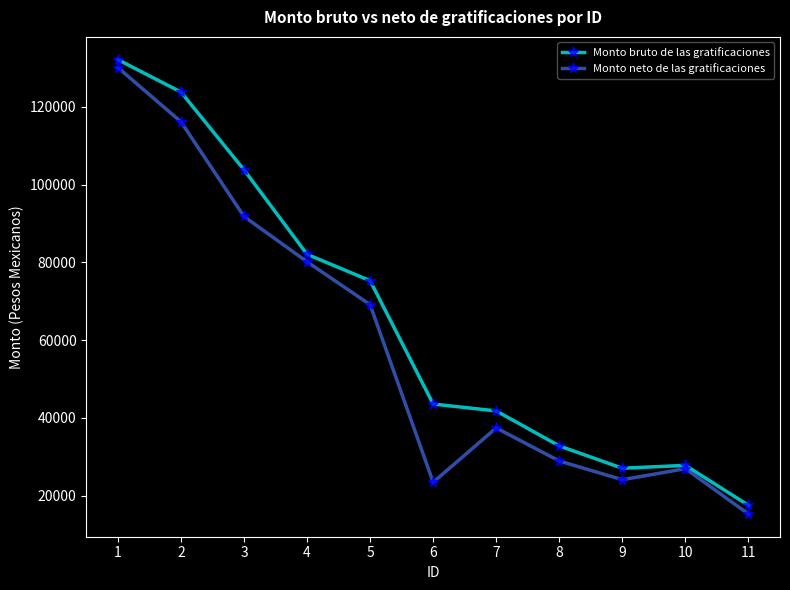

List the series in order of their peak value, lowest first.

Monto neto de las gratificaciones, Monto bruto de las gratificaciones